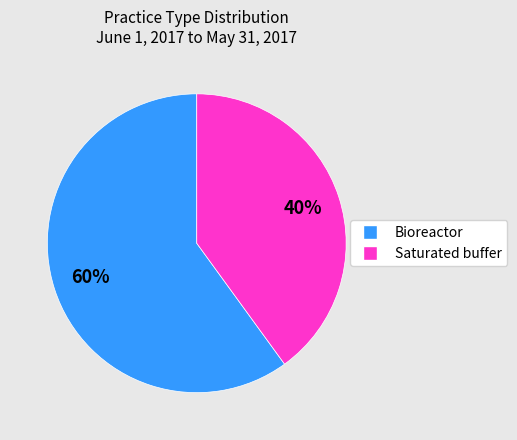

Does any single category account for the majority?

Yes